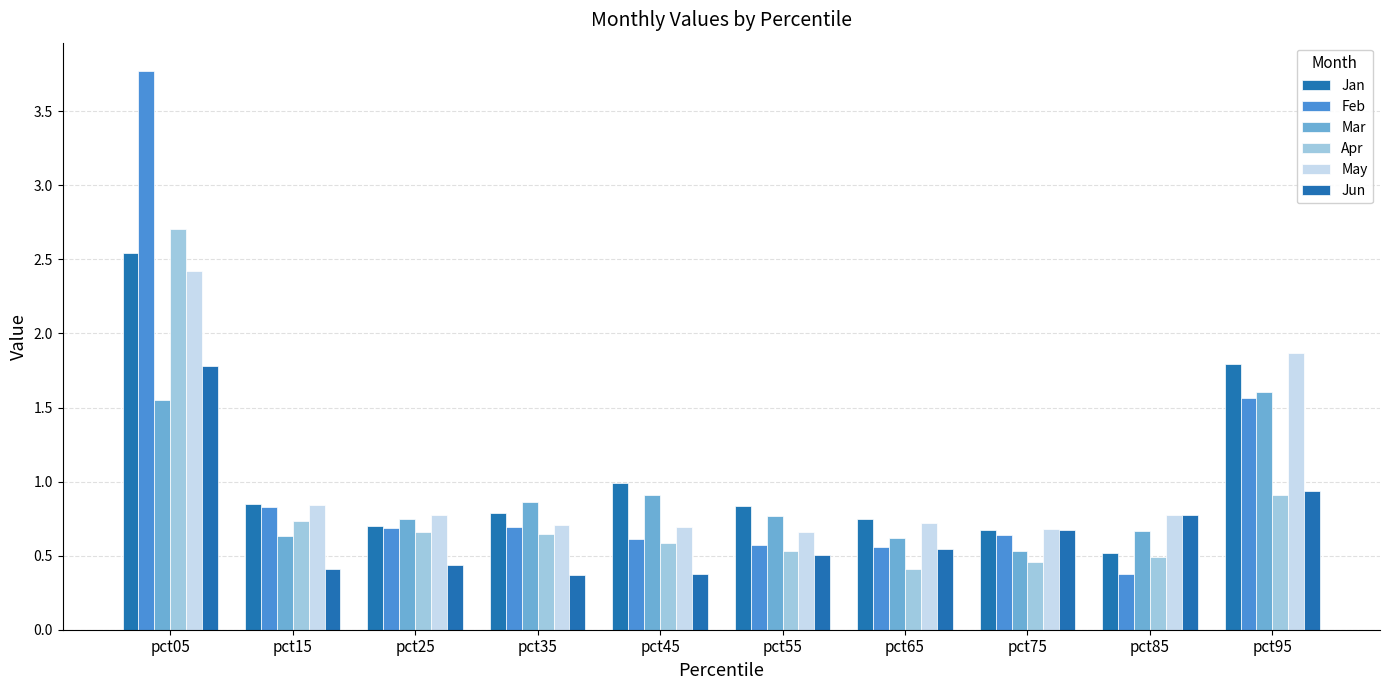

The value of Mar at pct55 is 1.0. True or false?

False